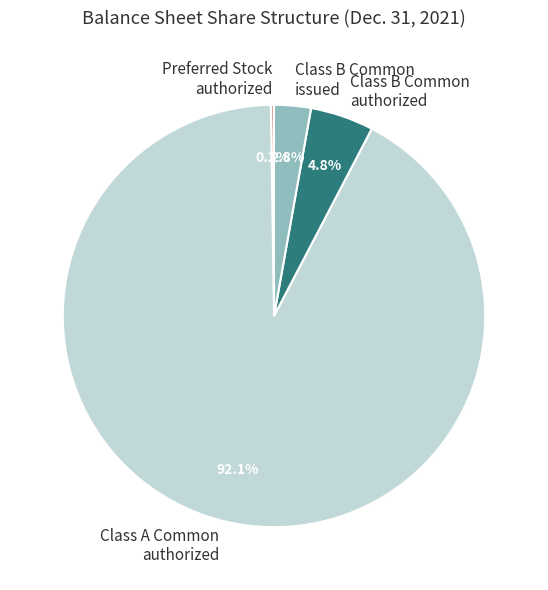

What portion of the pie excludes Class B Common issued?

97.2%